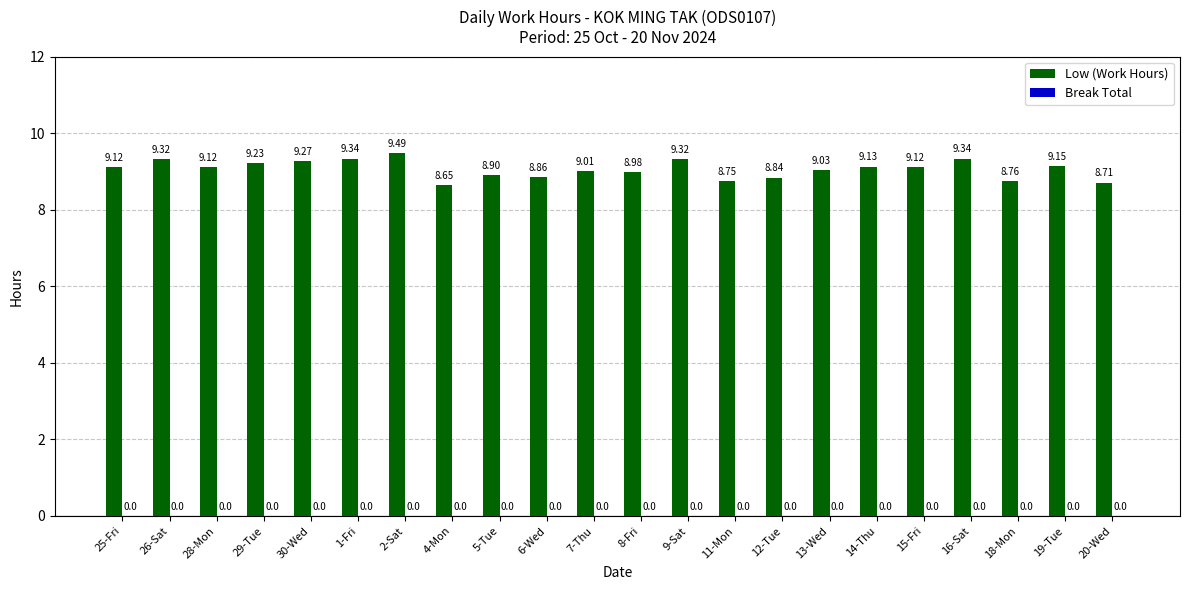

What is the ratio of the value at 19-Tue to the value at 14-Thu?

1.0